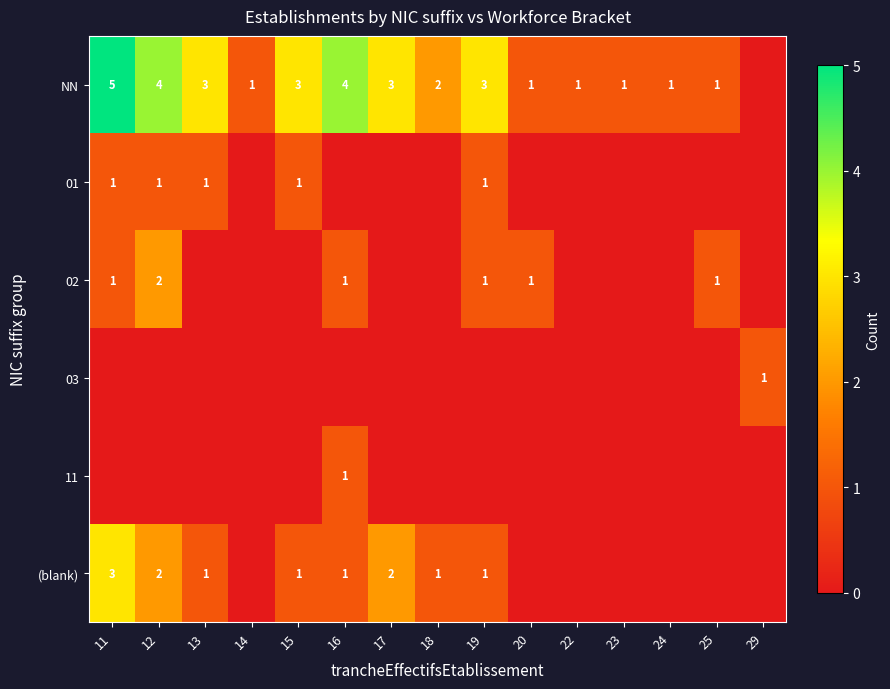

The value of 01 at 15 is 1. True or false?

True